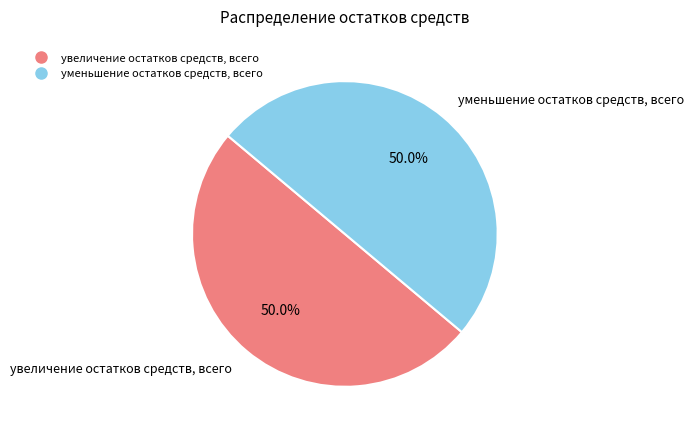

Count the number of slices in the pie.

2